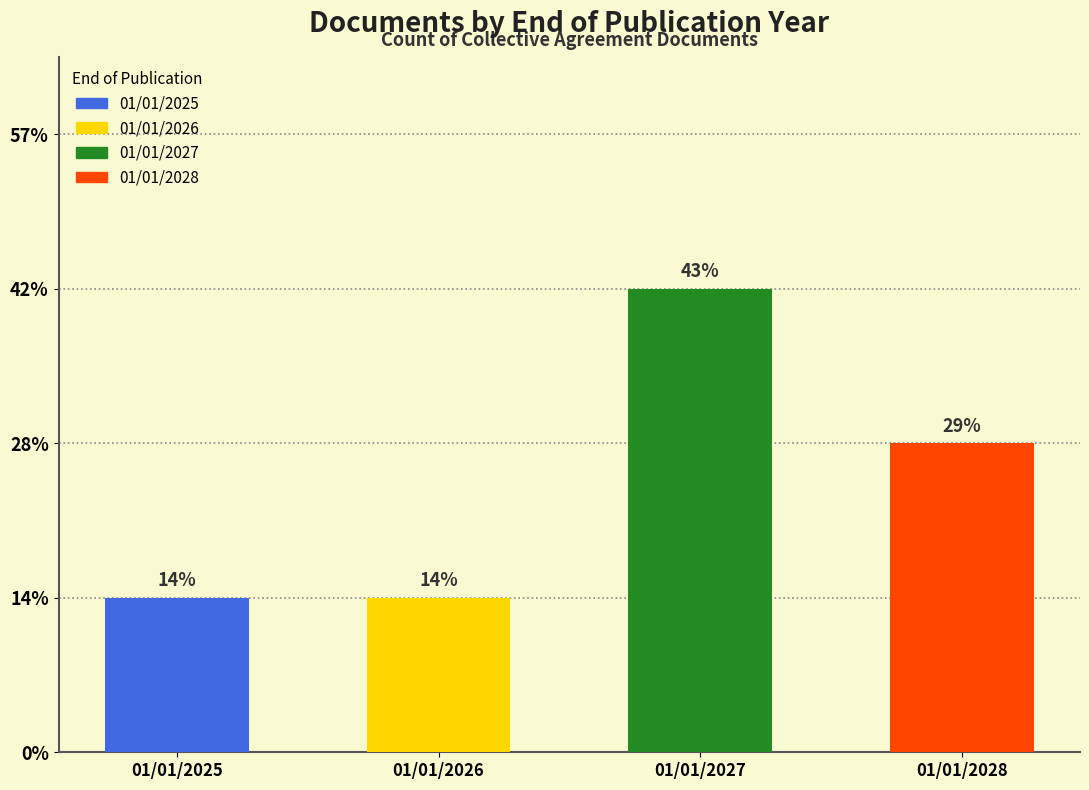

How many bars are there in total?

4